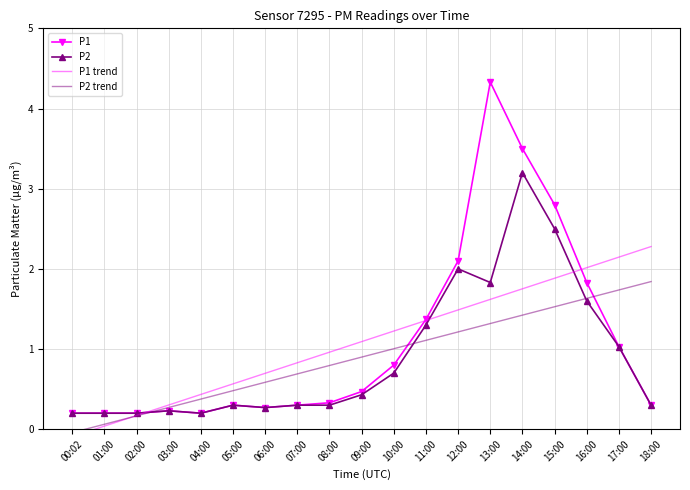

Where does the P1 trend series first go above 1?

09:00